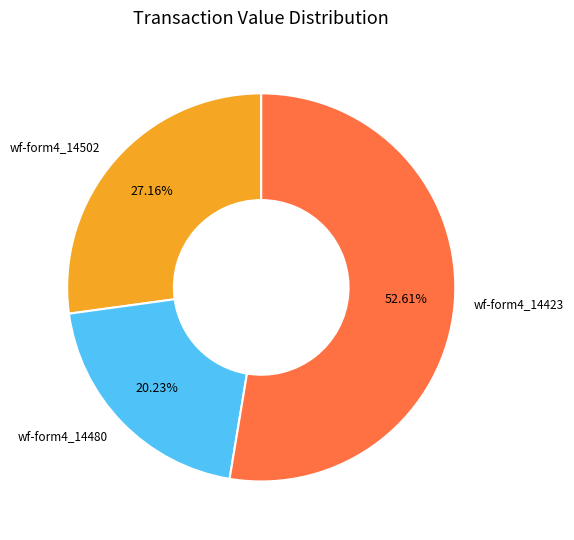

Combined, do wf-form4_14423 and wf-form4_14502 account for over 50%?

Yes